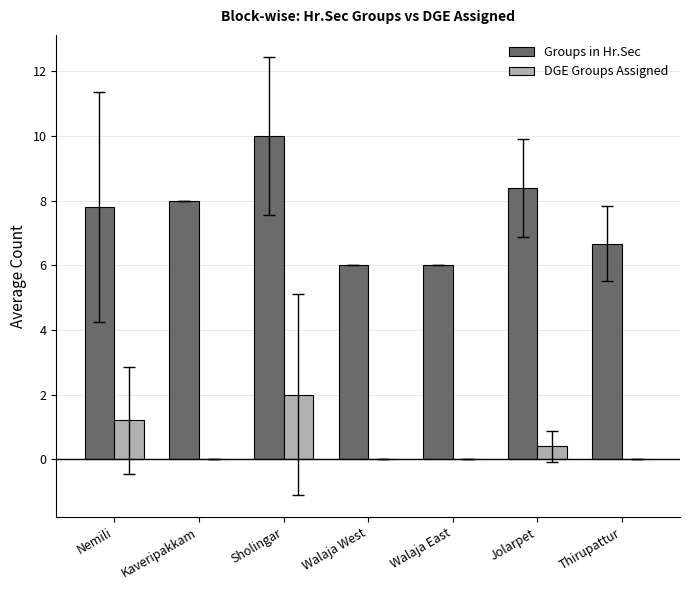

The DGE Groups Assigned series shows -0.8 at Kaveripakkam. True or false?

False